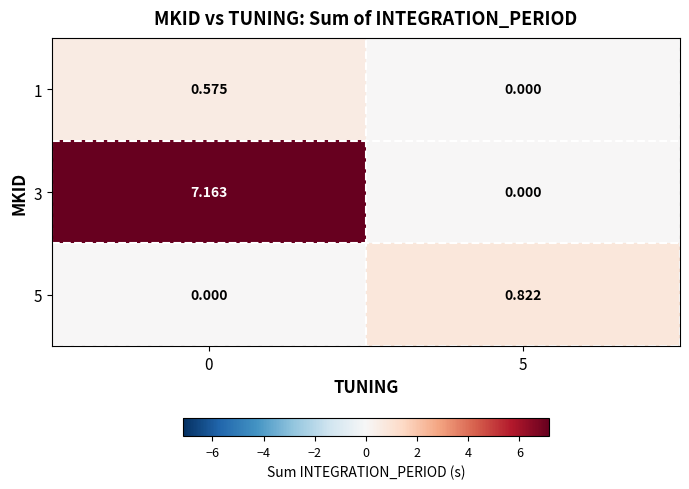

At how many categories does at least one series exceed 6?

1